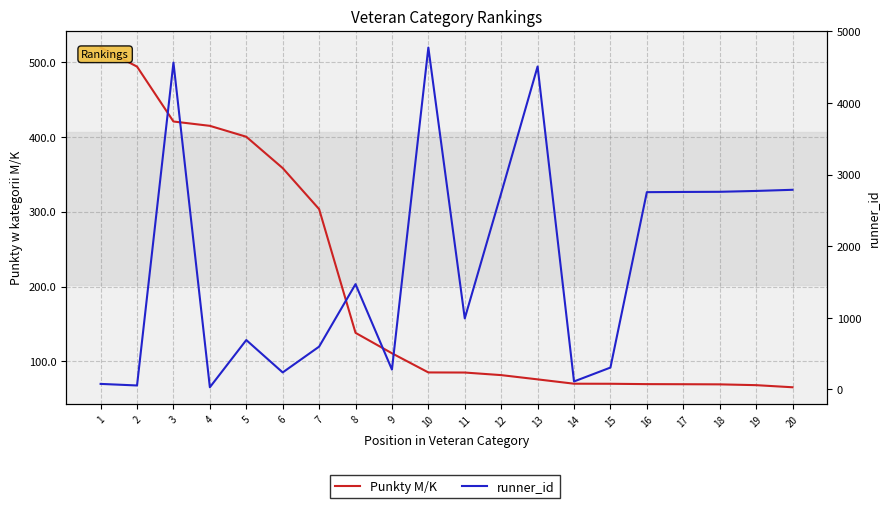

How many interior local valleys does the runner_id series have?

6